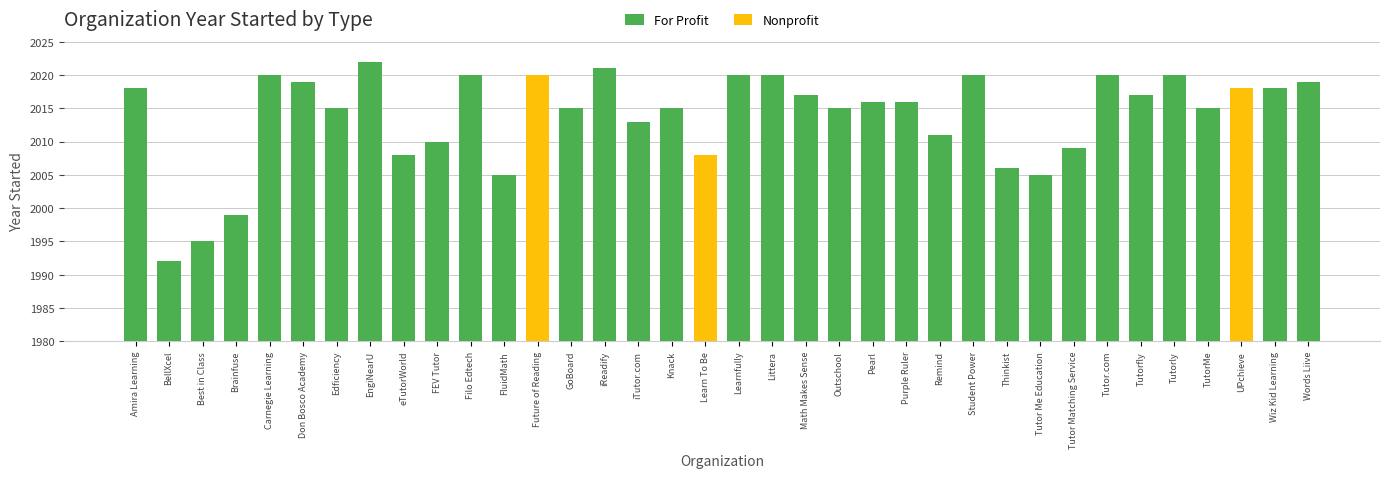

How many values in the Nonprofit series exceed 0?

3